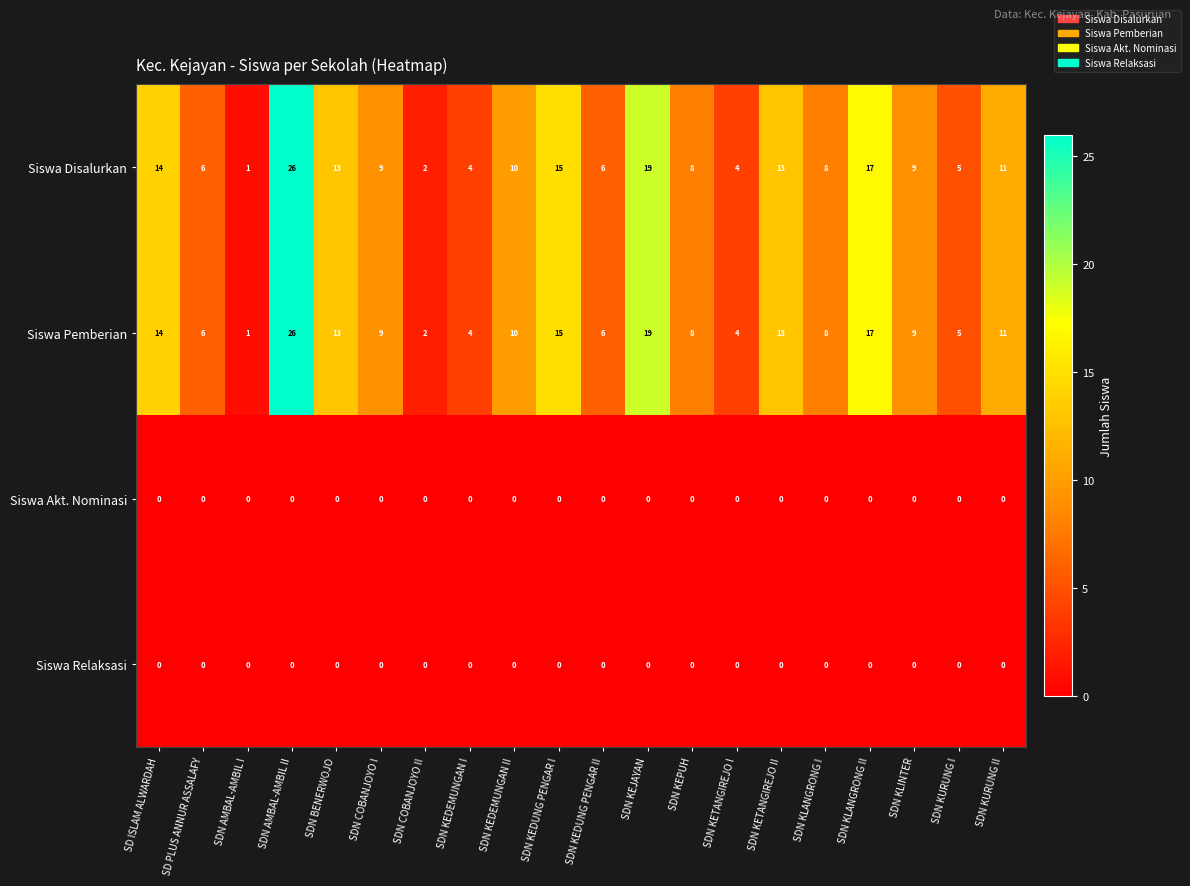

What is the sum of all Siswa Disalurkan values?

200